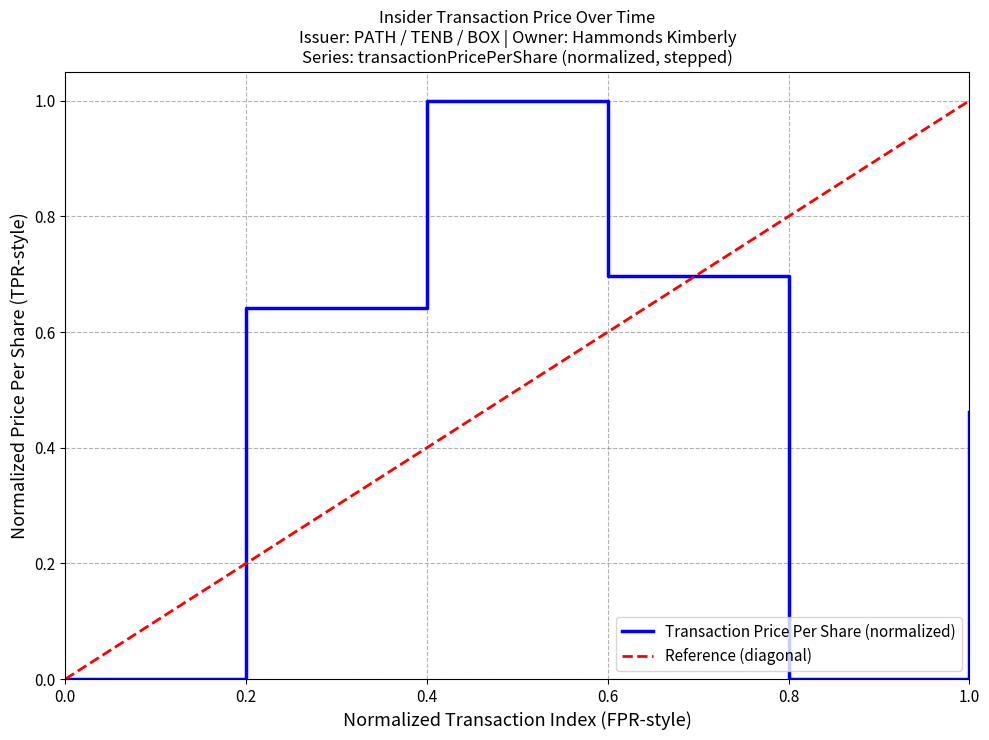

Which series has the largest total across all categories?

Reference (diagonal)